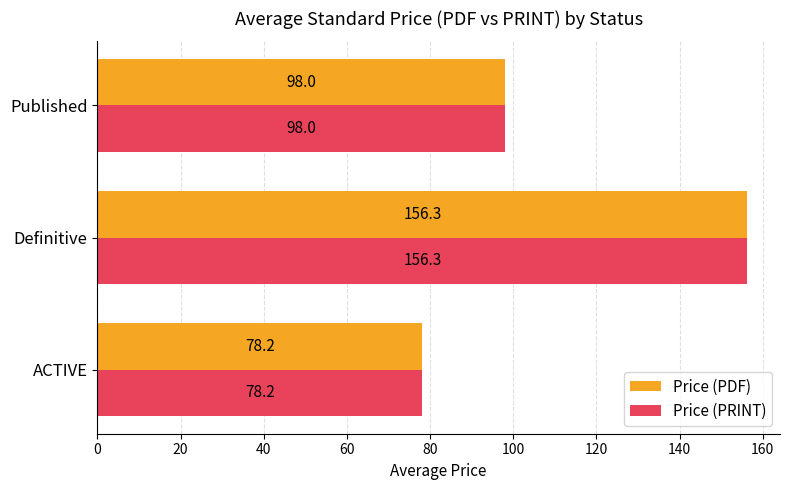

What is the sum of all Price (PRINT) values?

332.5